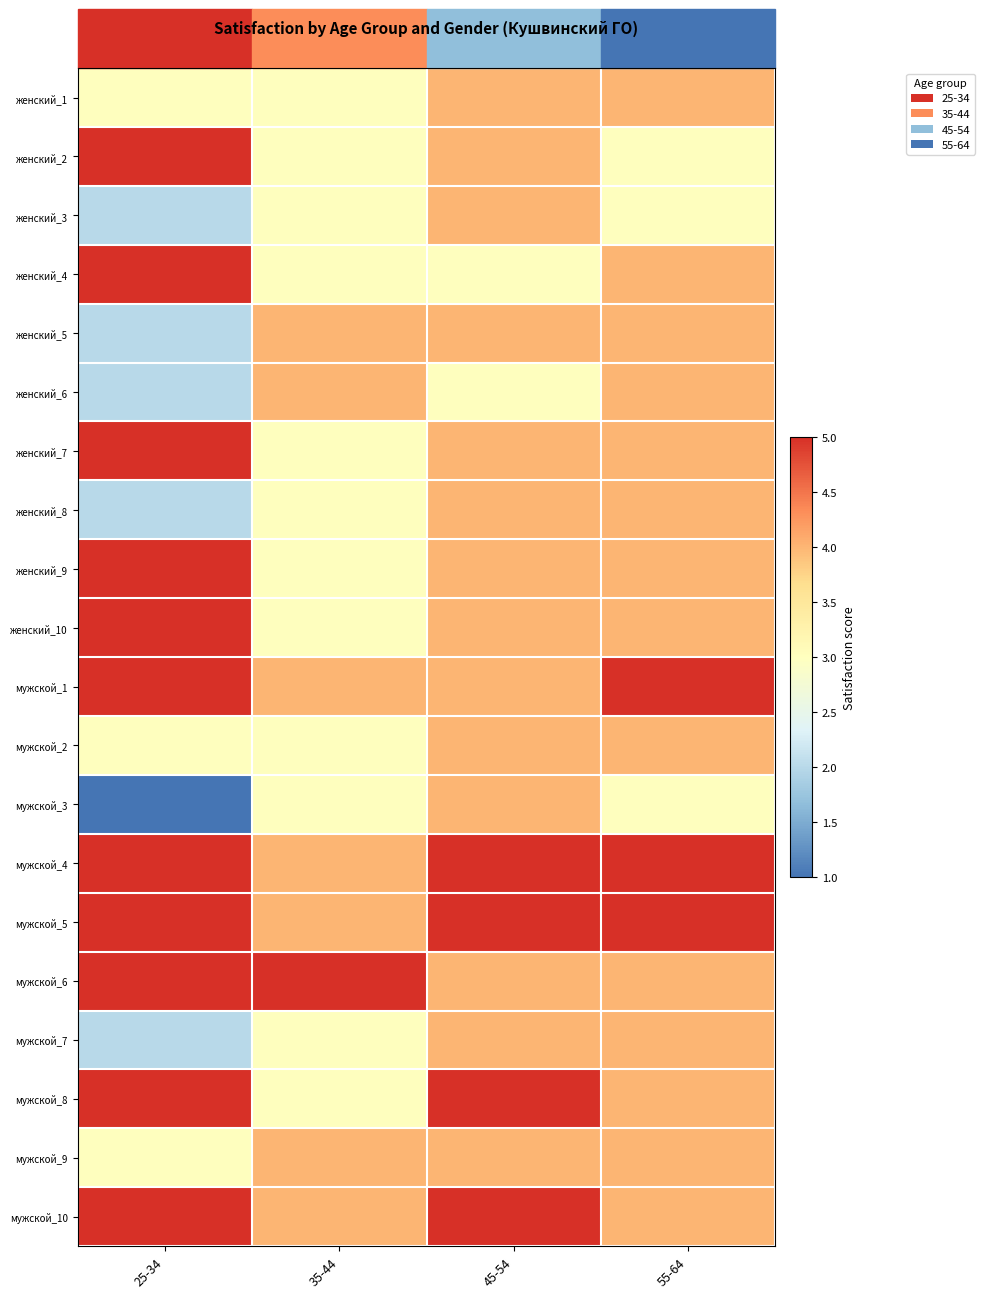

How many data points does each series have?

4